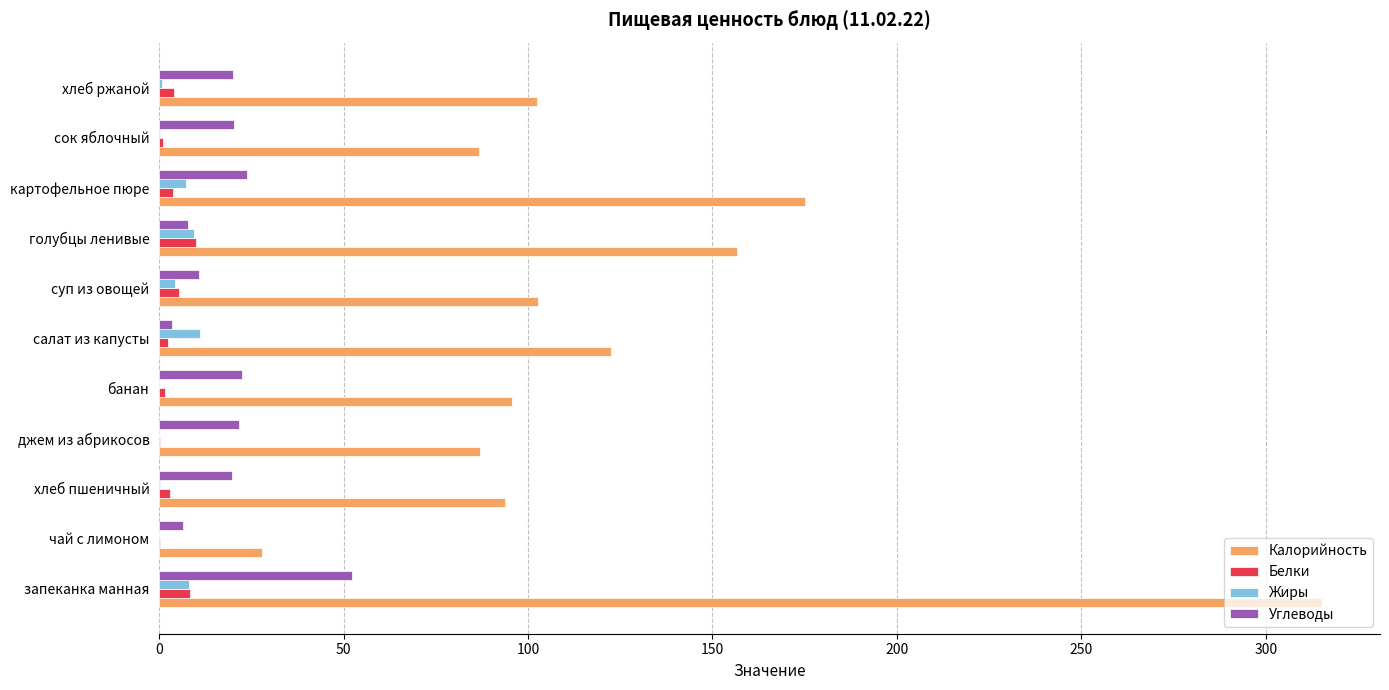

At which category is the sum across all series the highest?

запеканка манная